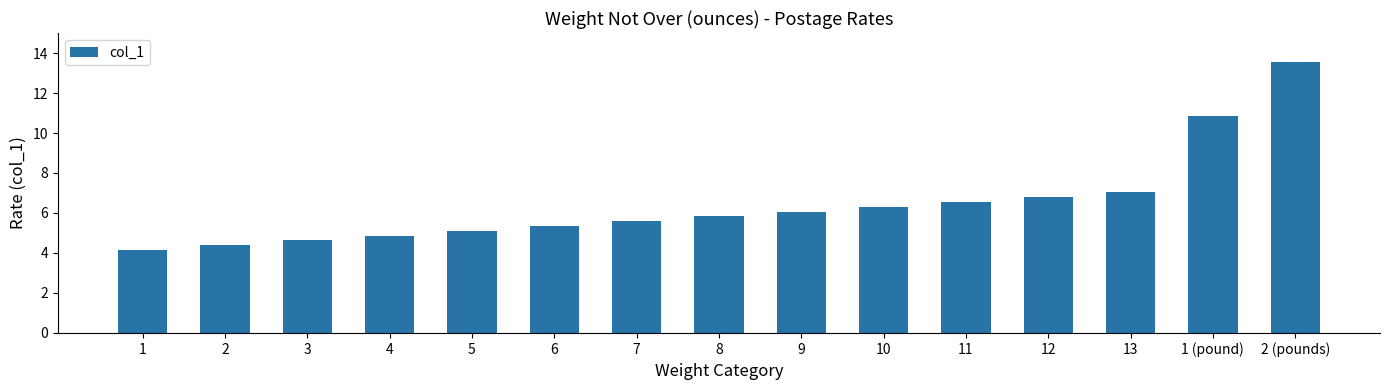

What is the difference between the values at 4 and 2?

0.5